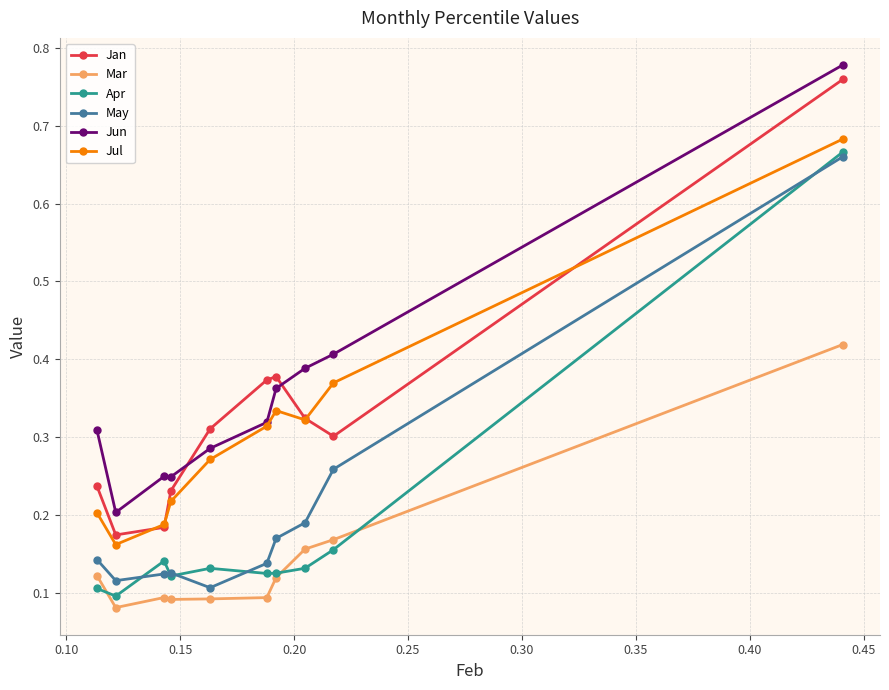

Which series has the largest range (max minus min)?

Jan